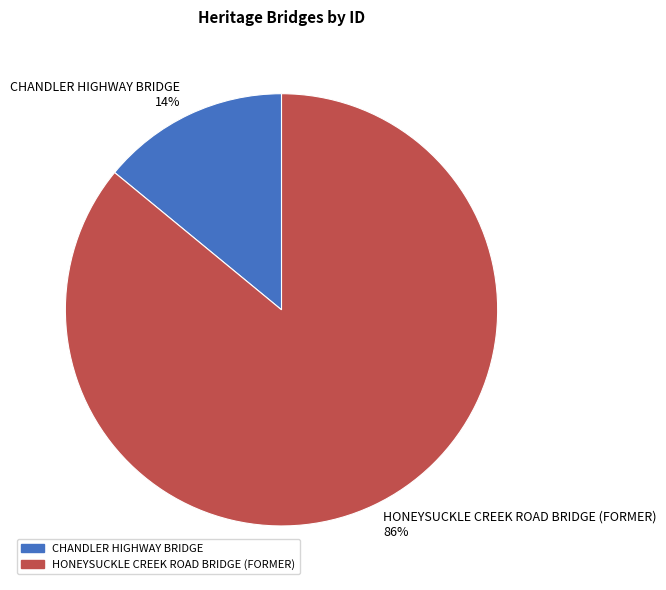

Is the sum of CHANDLER HIGHWAY BRIDGE and HONEYSUCKLE CREEK ROAD BRIDGE (FORMER) greater than half?

Yes